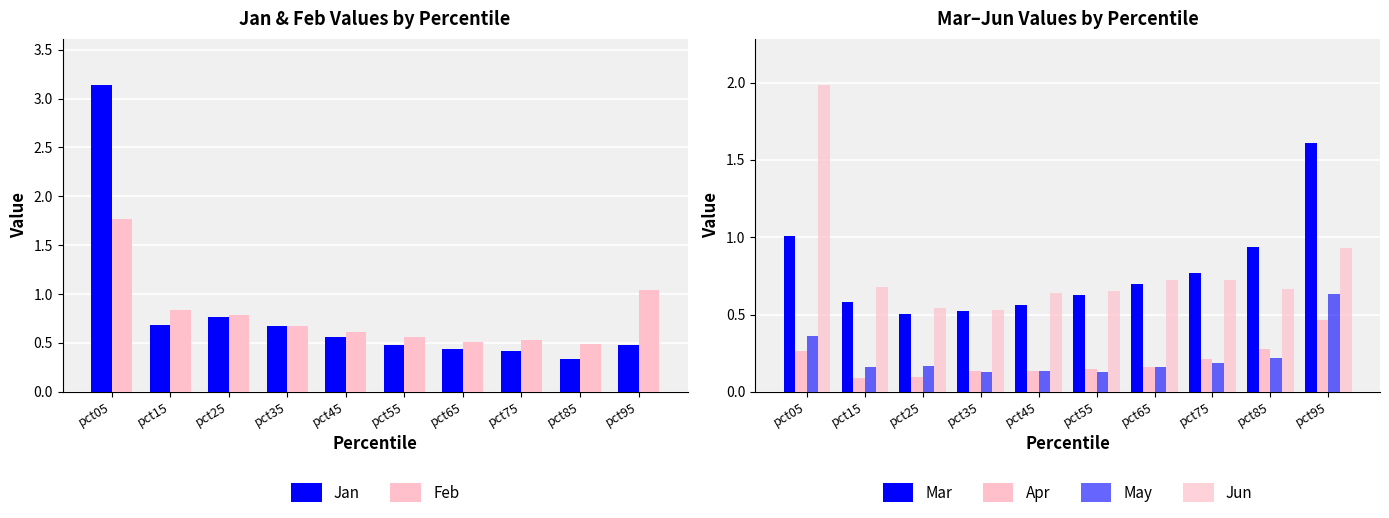

What is the difference between the maximum and minimum values in the Apr series?

0.4